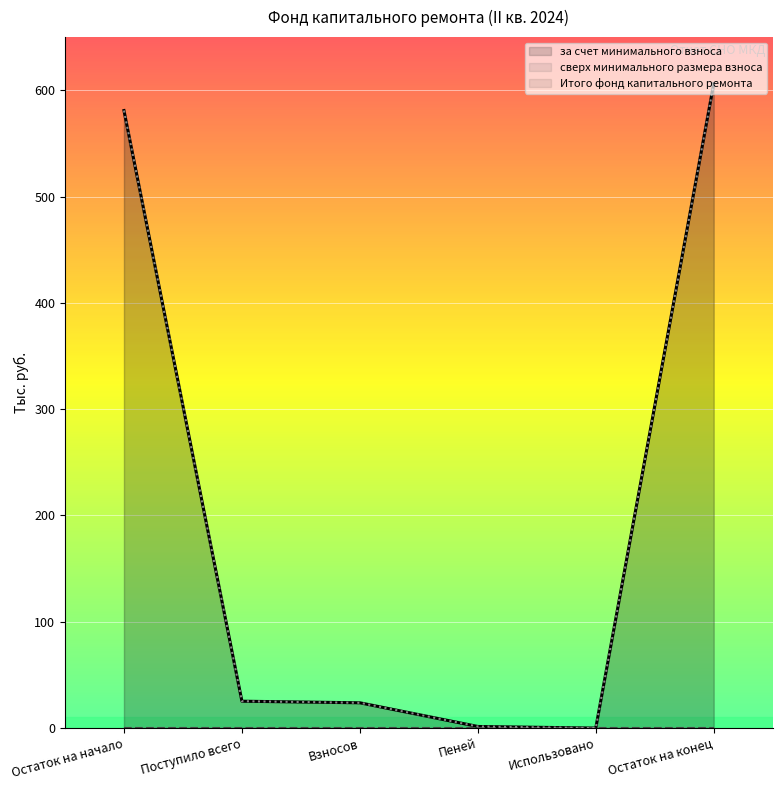

True or false: за счет минимального взноса and Итого фонд капитального ремонта intersect in this chart.

False